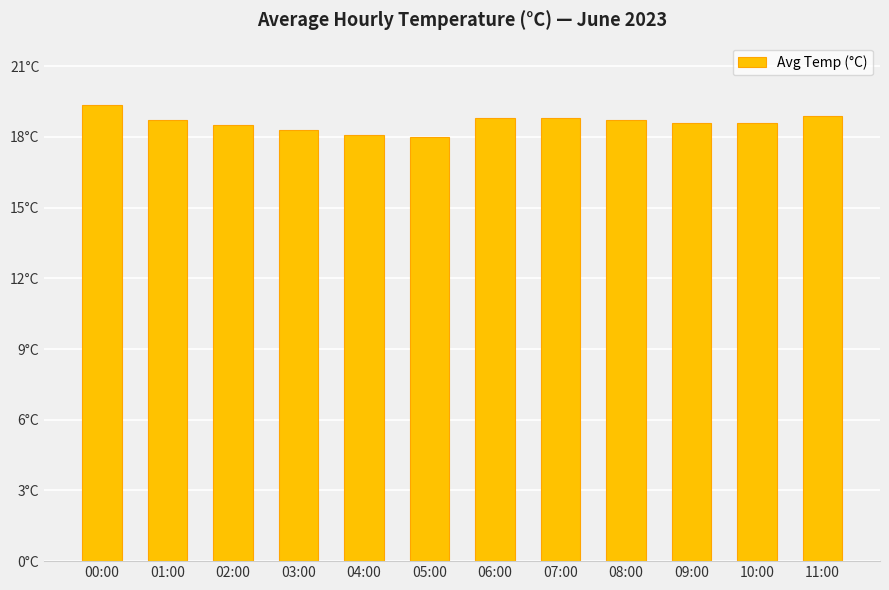

What is the label of the 10th bar from the right?

02:00